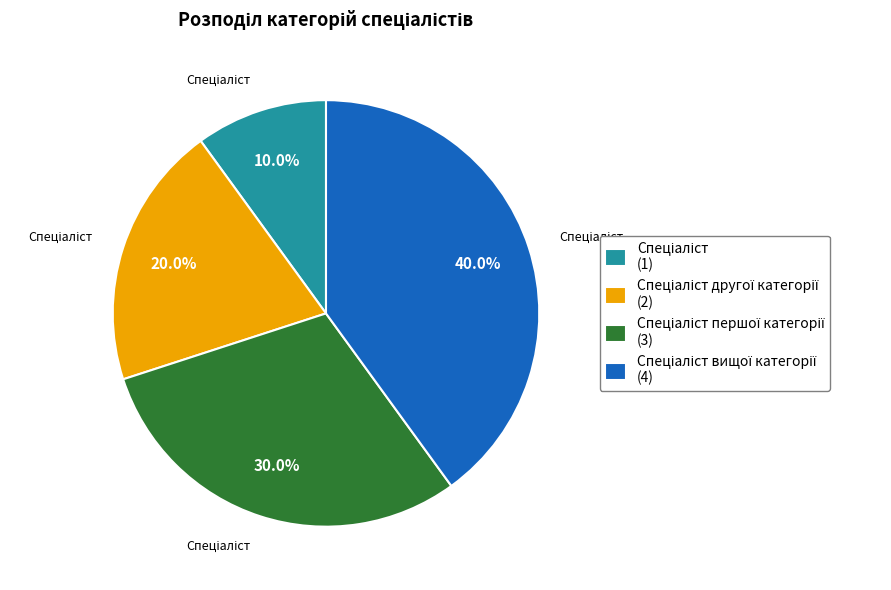

Is there a majority slice in this chart?

No